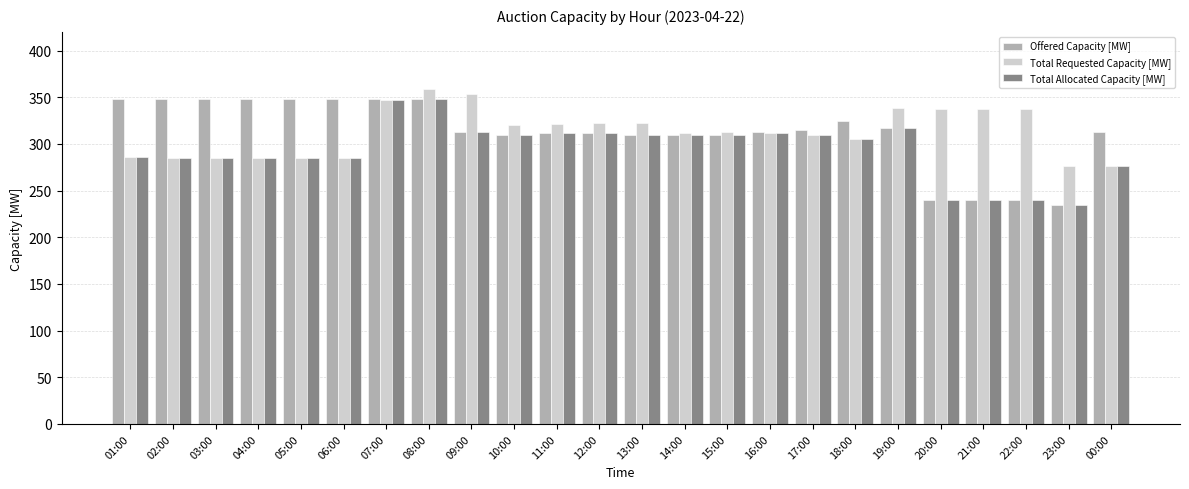

What is the difference between the maximum and minimum values in the Total Allocated Capacity [MW] series?

114